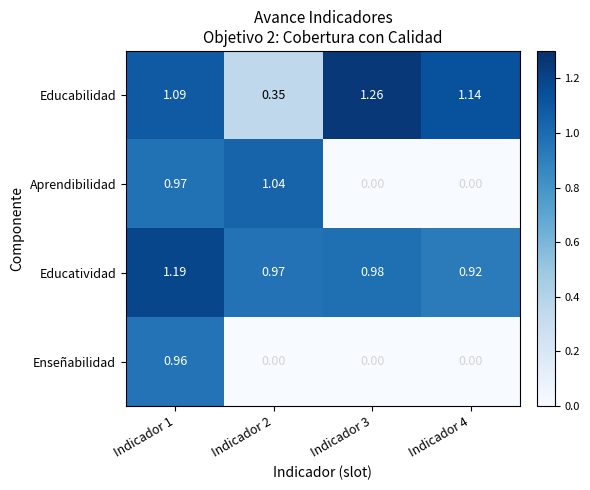

Which series has the largest total across all categories?

Educatividad